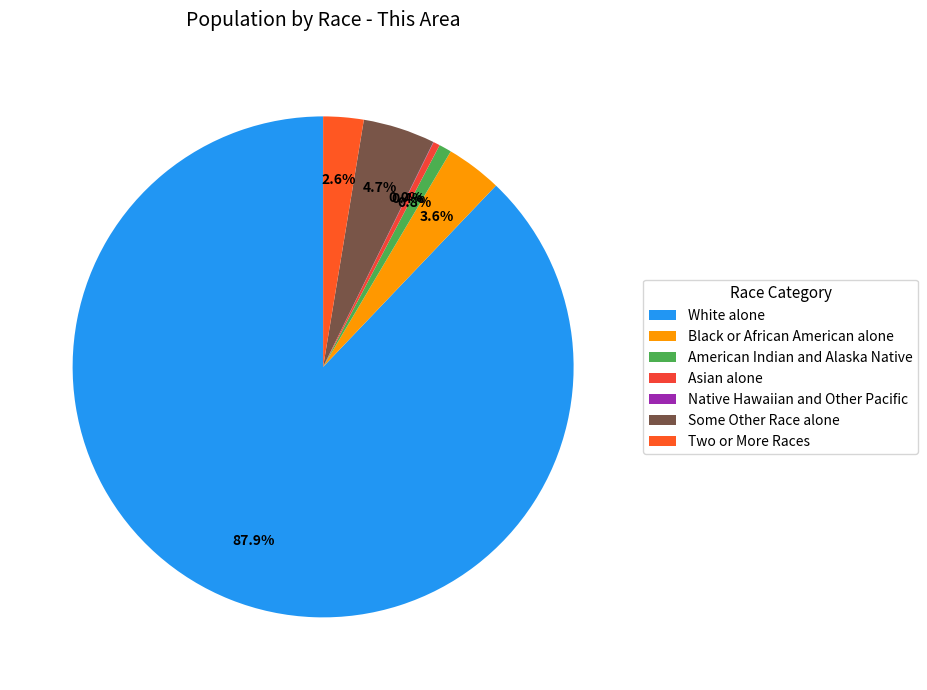

What is the smallest slice in the pie chart?

Native Hawaiian and Other Pacific